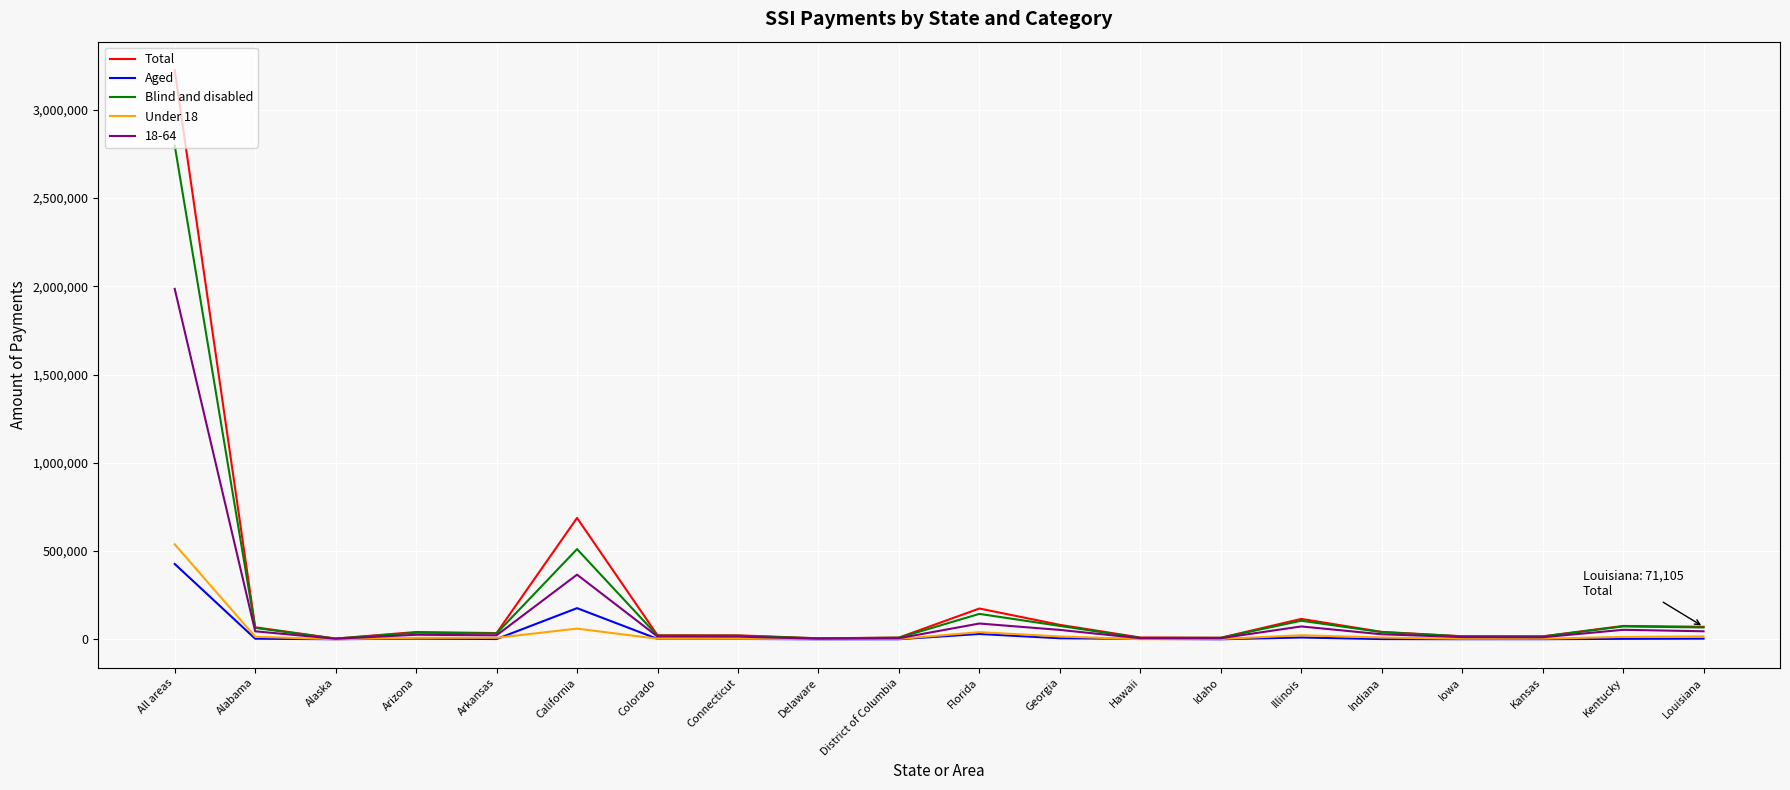

At which category is the sum across all series the highest?

All areas